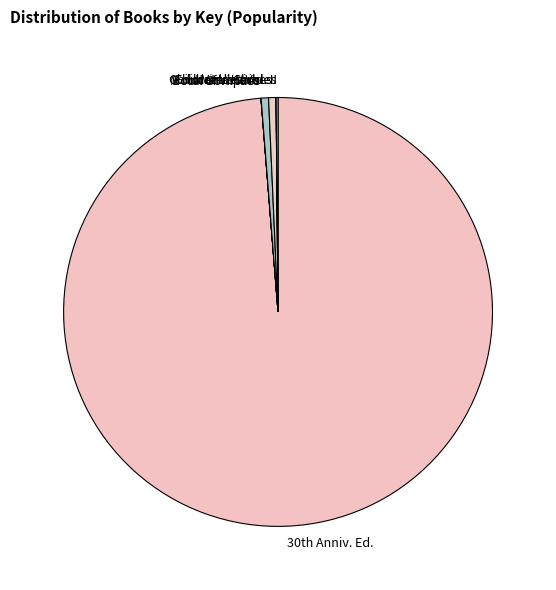

Which category has the biggest portion of the pie?

30th Anniv. Ed.